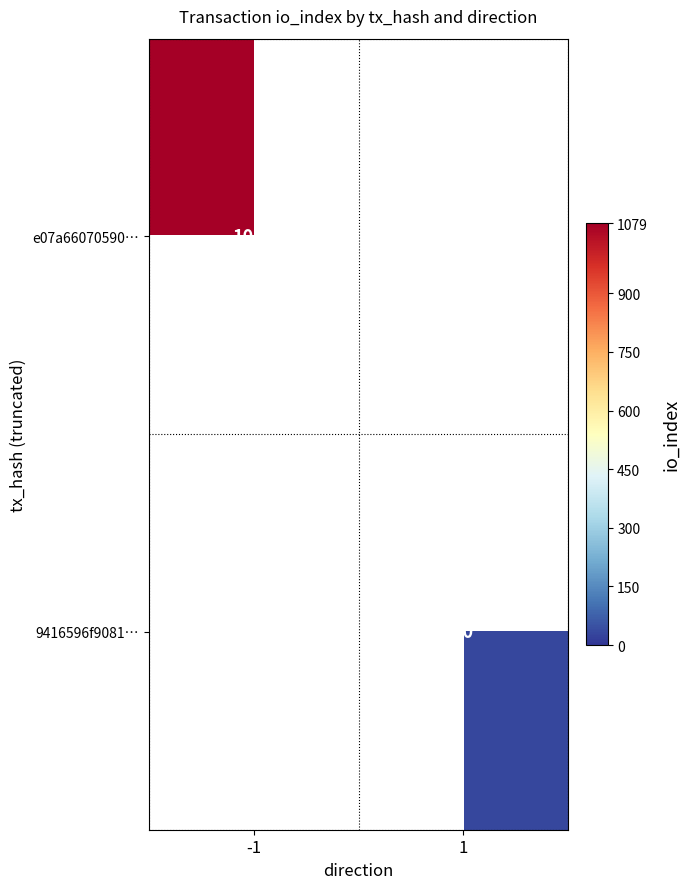

The 9416596f9081… series shows 30 at 1. True or false?

True